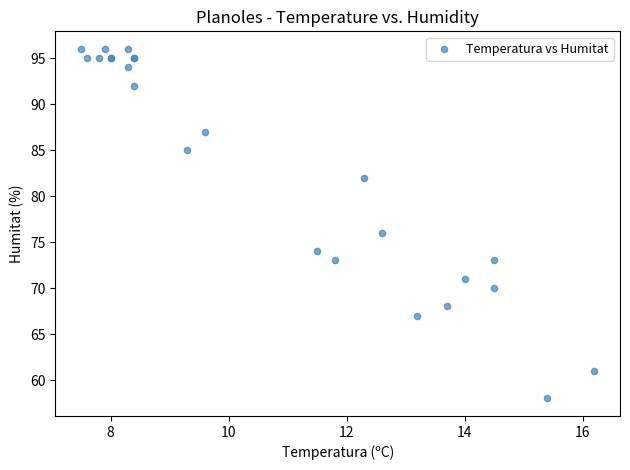

What Y value in the scatter plot is closest to 77?

76